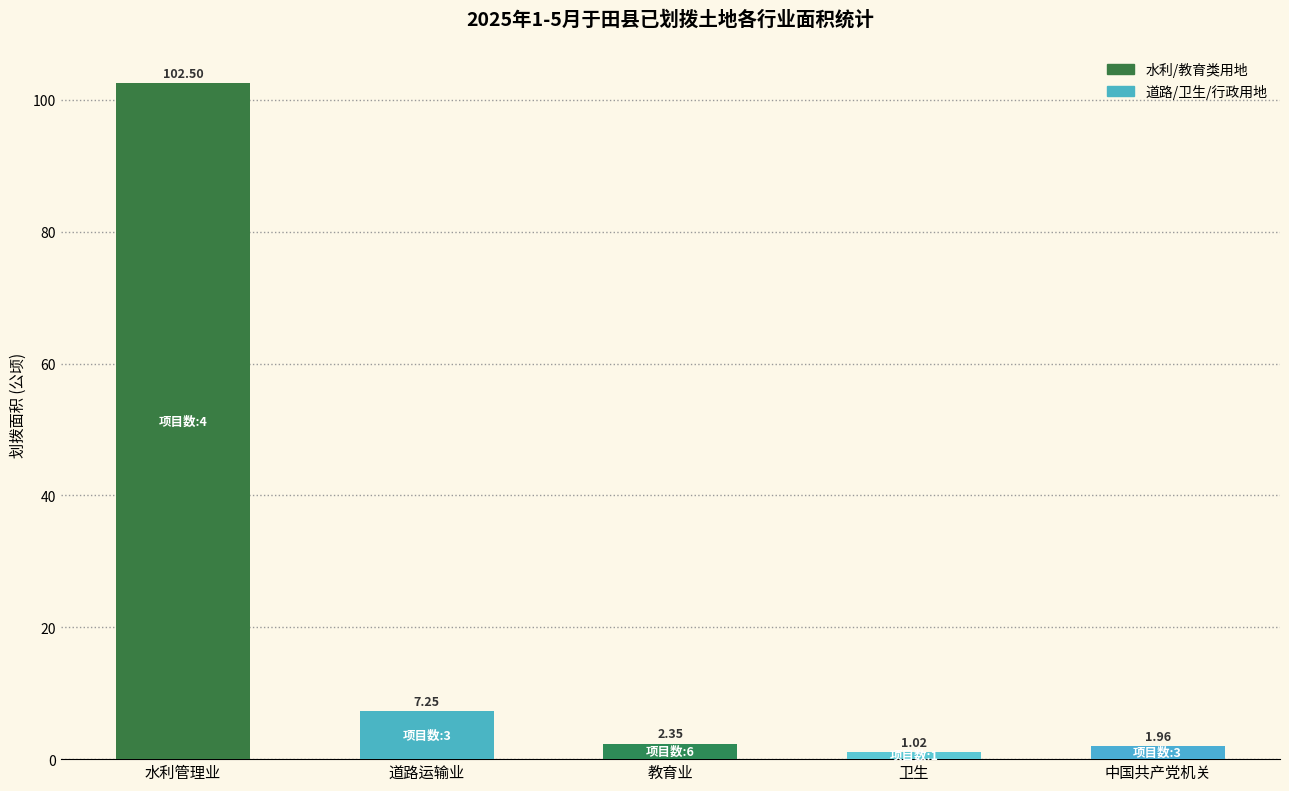

At which category does the chart reach its peak across all series?

水利管理业